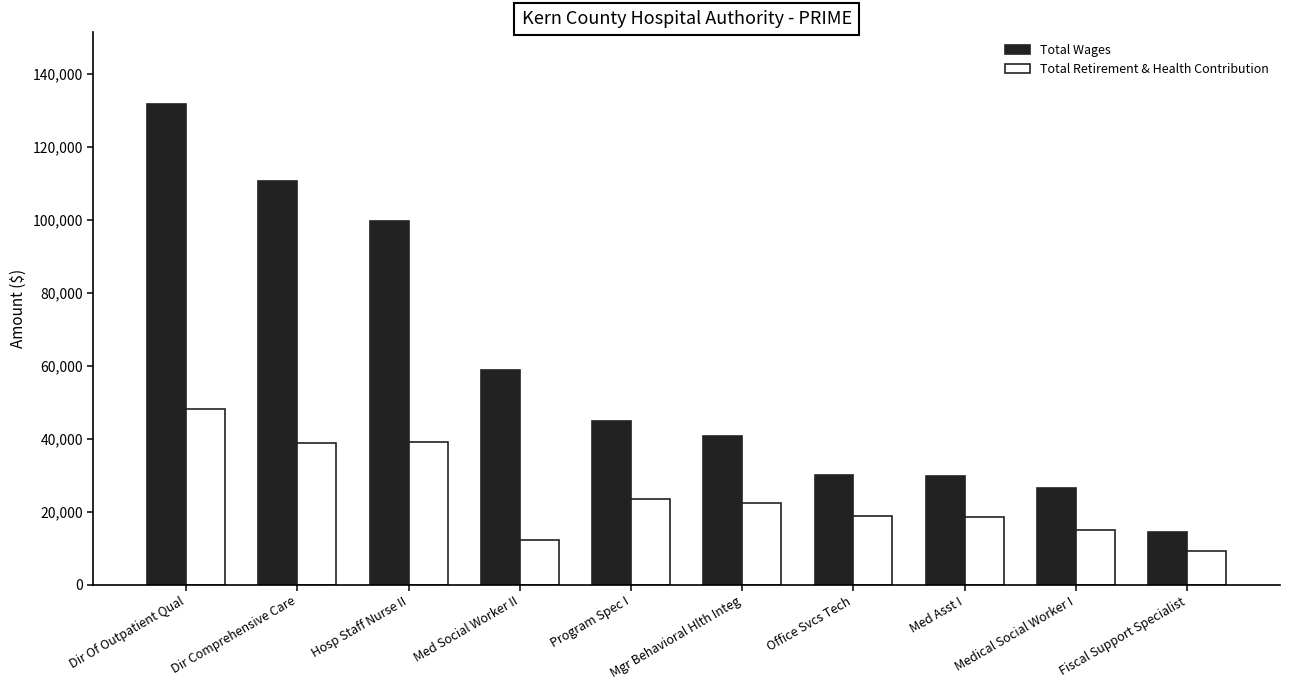

Count the number of categories in the chart.

10